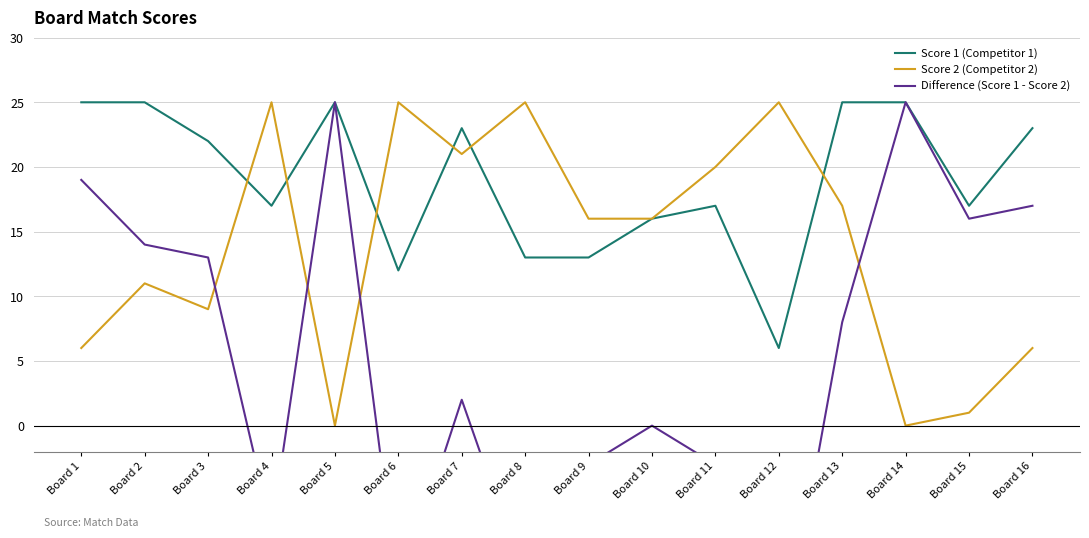

Where is the first local minimum for Score 2 (Competitor 2)?

Board 3